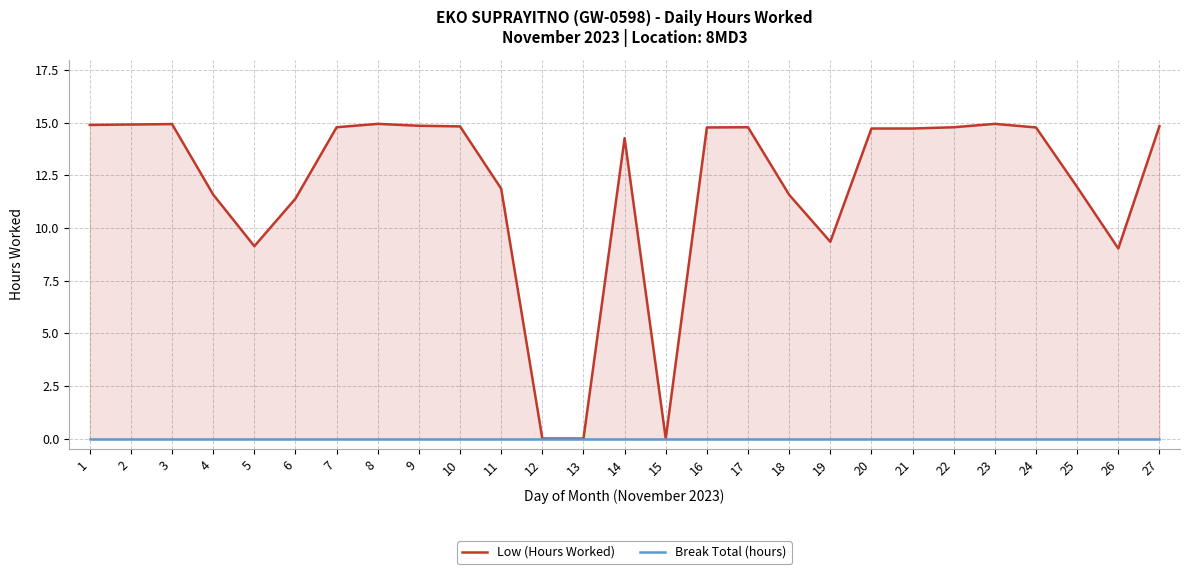

At which label is Low (Hours Worked) closest to 7?

26